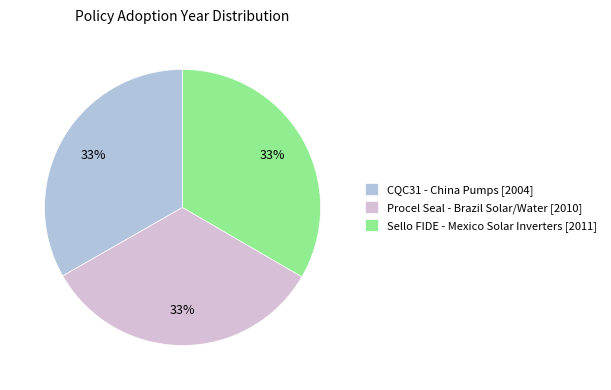

To the nearest percent, what is the combined percentage of Sello FIDE - Mexico Solar Inverters and CQC31 - China Pumps?

67%